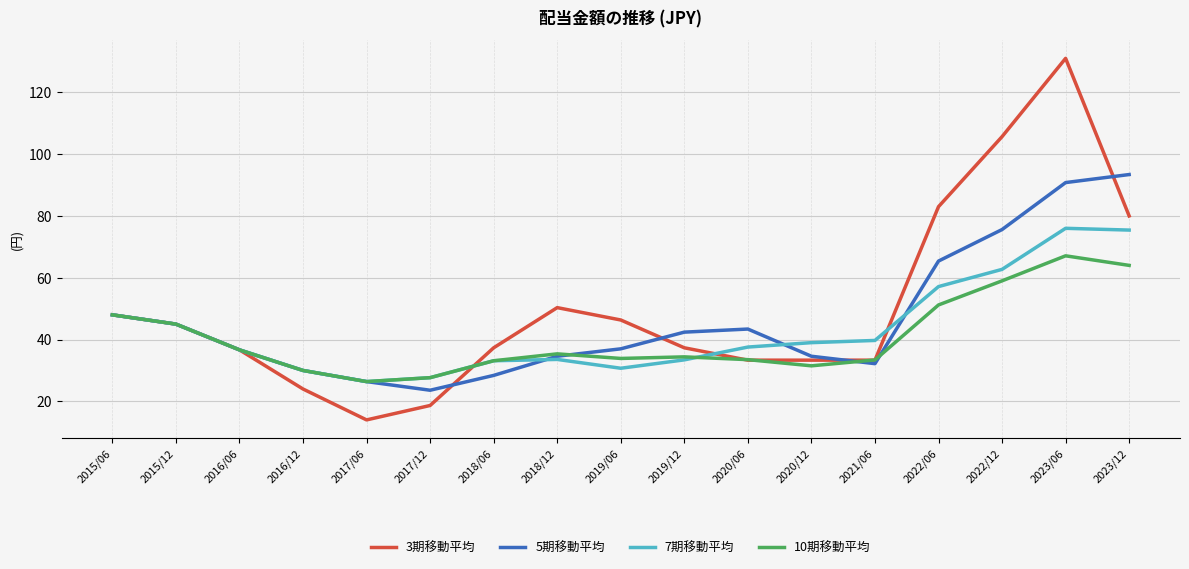

What is the difference between the 10期移動平均 values at 2023/06 and 2021/06?

33.7